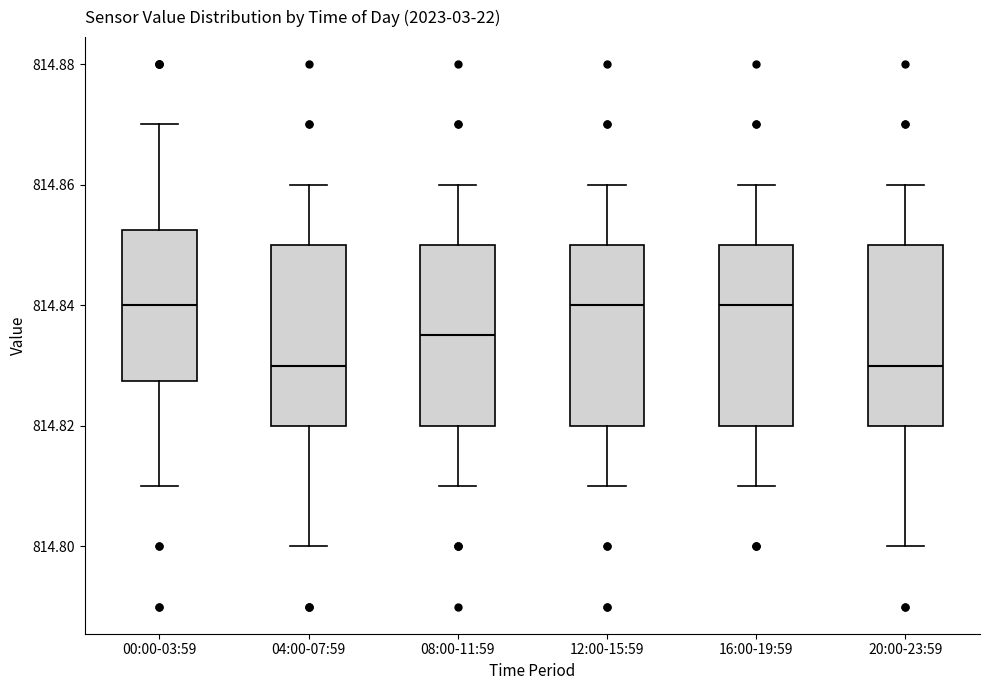

Reading left to right, read every box against the y-axis: the position of its median line, the range the box covers, and the ends of its whiskers. The values are not printed on the chart, so give them approximately, as read against the axis.

00:00-03:59: median 814.840, box 814.828 to 814.852, whiskers 814.810 to 814.870
04:00-07:59: median 814.830, box 814.820 to 814.850, whiskers 814.800 to 814.860
08:00-11:59: median 814.836, box 814.820 to 814.850, whiskers 814.810 to 814.860
12:00-15:59: median 814.840, box 814.820 to 814.850, whiskers 814.810 to 814.860
16:00-19:59: median 814.840, box 814.820 to 814.850, whiskers 814.810 to 814.860
20:00-23:59: median 814.830, box 814.820 to 814.850, whiskers 814.800 to 814.860